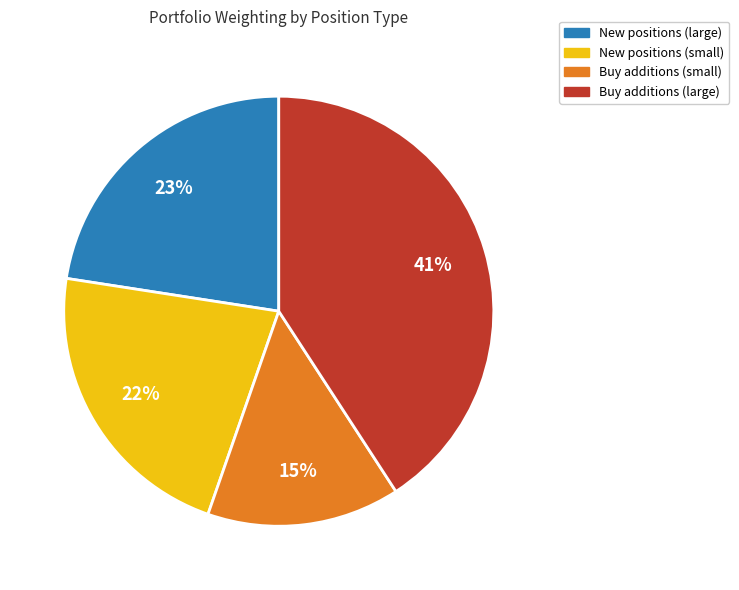

To the nearest percent, what is the difference between the largest and smallest slice percentages?

26%